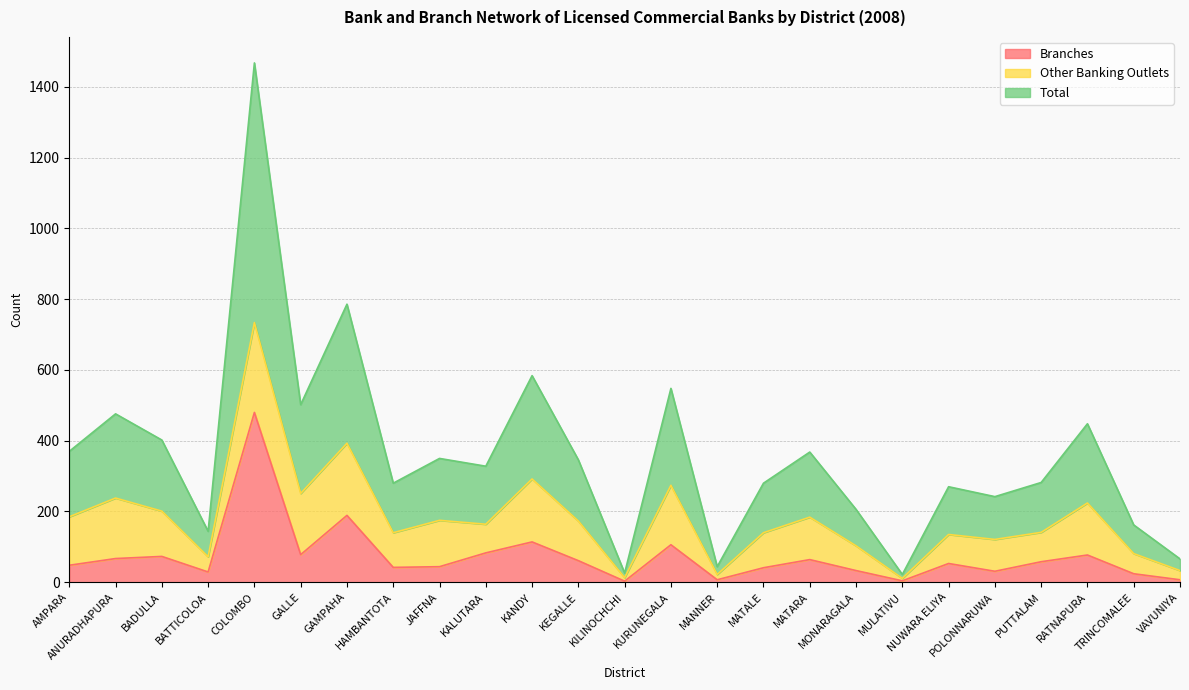

True or false: Branches and Total cross at least once.

False